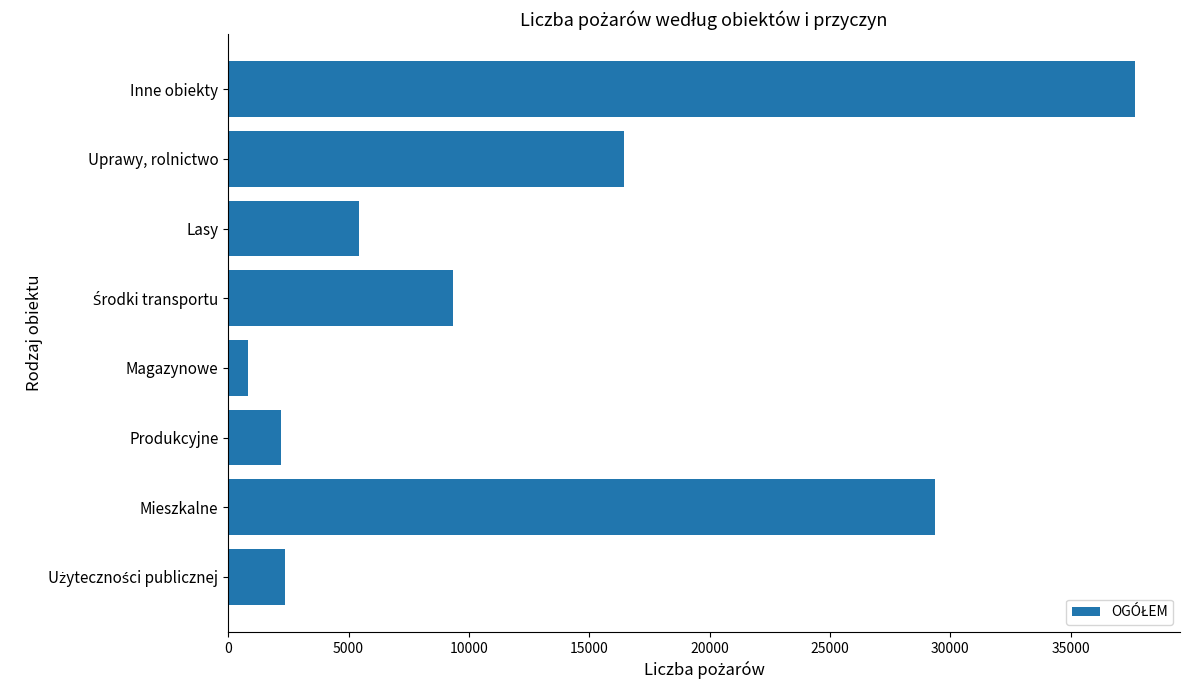

The value at Produkcyjne is 933. True or false?

False